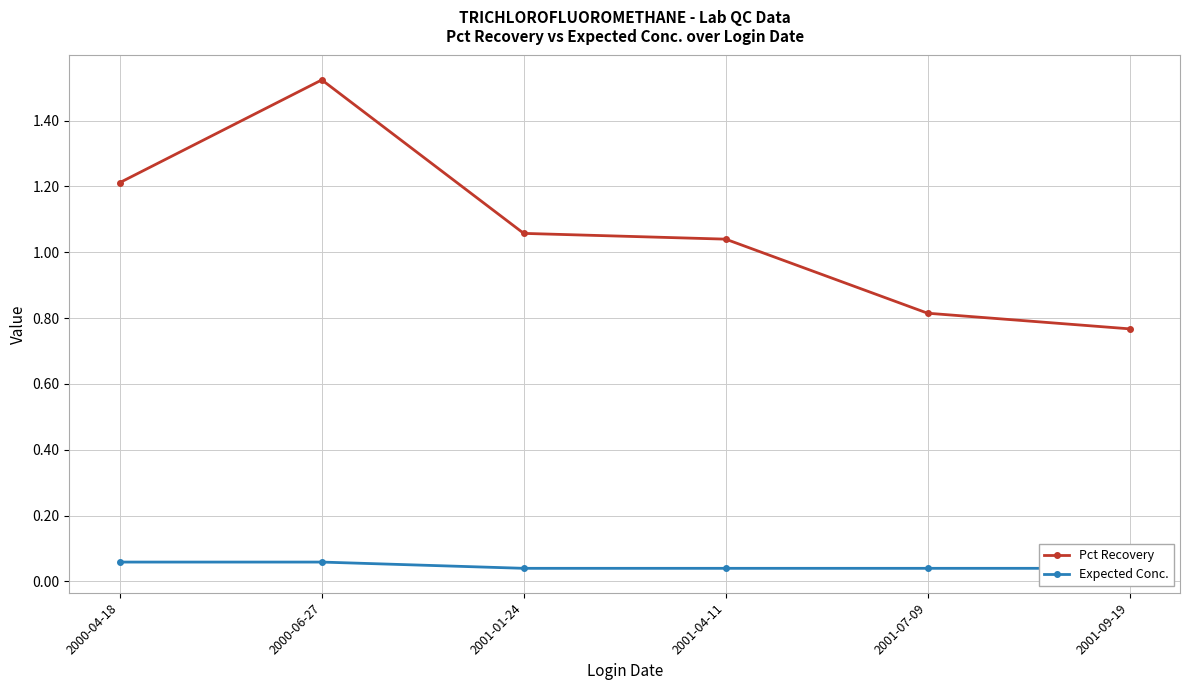

What is the label of the 3rd point from the left?

2001-01-24